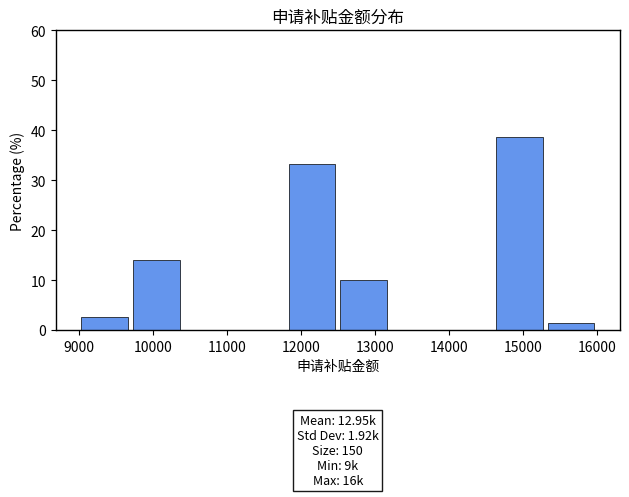

Over which range of the x-axis is the bar tallest?

14600 to 15300